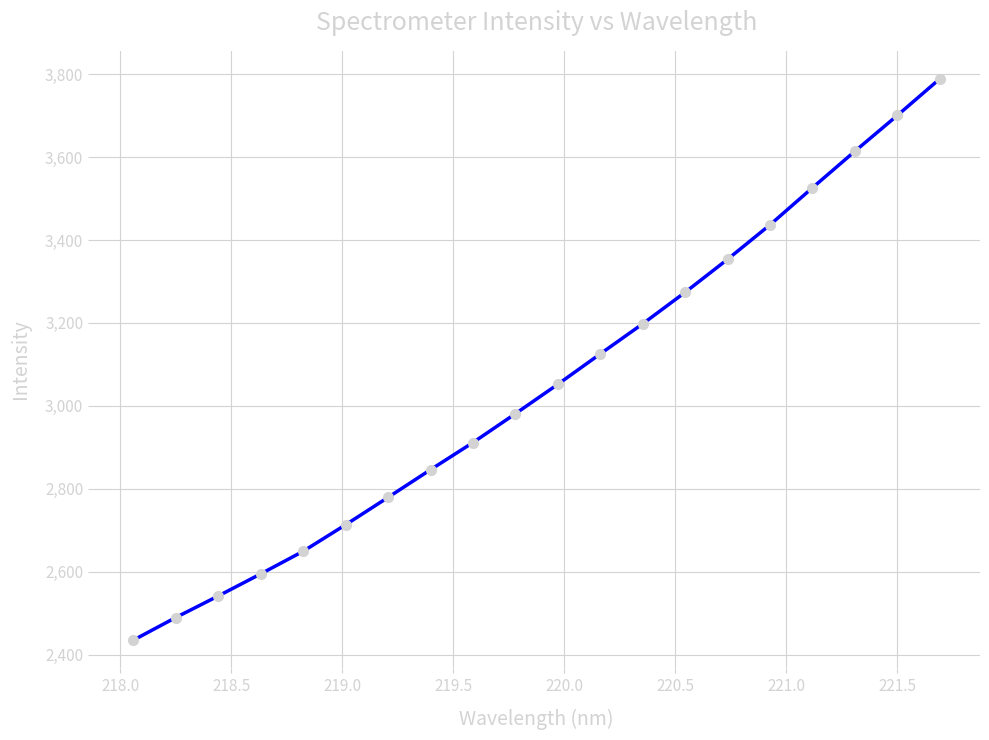

What is the smallest value displayed?

2434.8